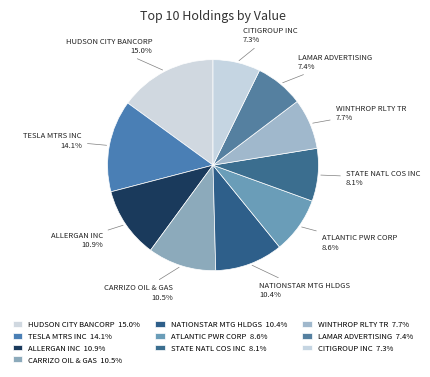

To the nearest percent, what is the average slice percentage?

10%